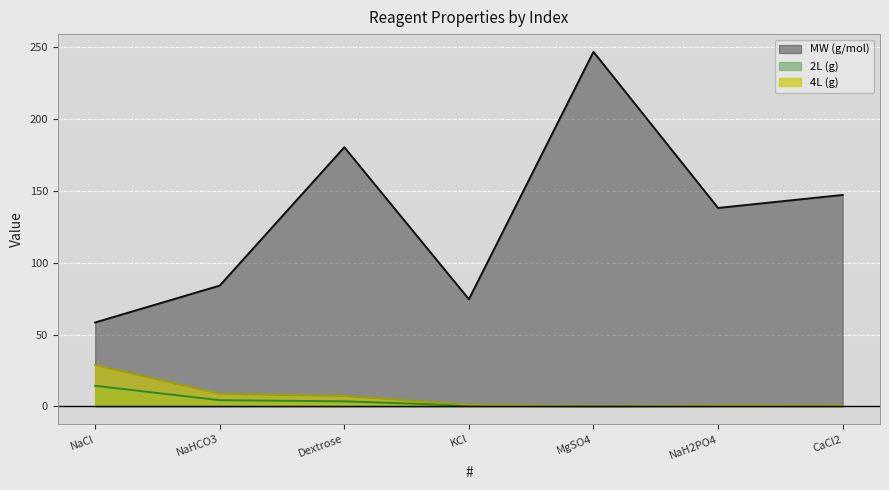

Rank the categories by MW (g/mol) value from lowest to highest.

NaCl, KCl, NaHCO3, NaH2PO4, CaCl2, Dextrose, MgSO4